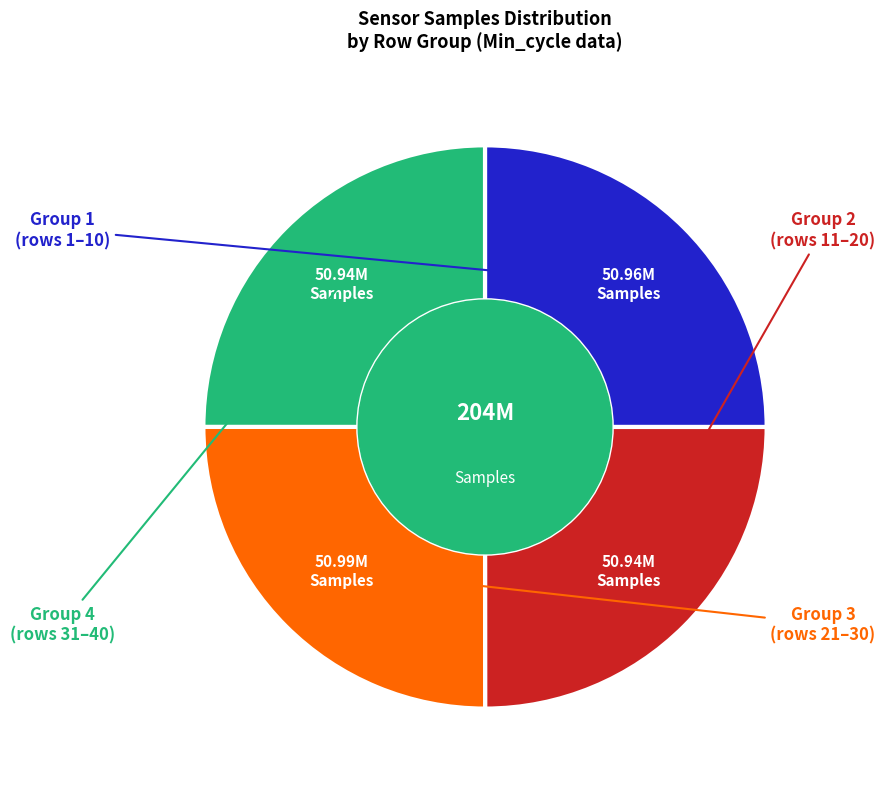

Is there a majority slice in this chart?

No